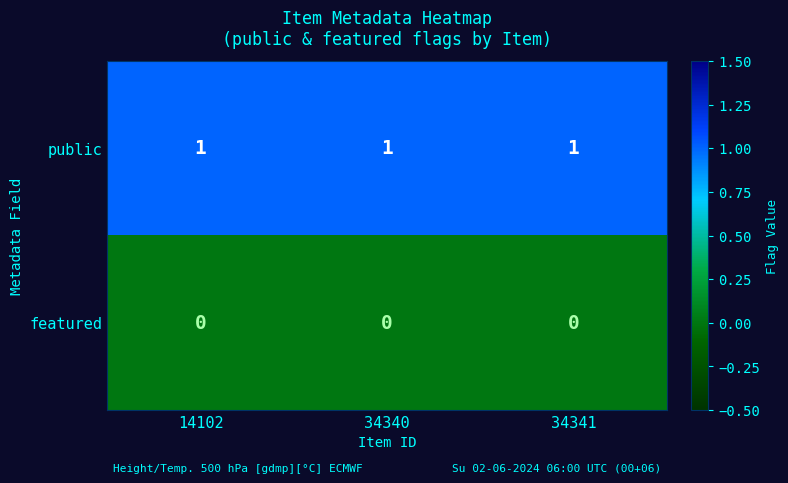

What is the maximum value shown in the chart?

1